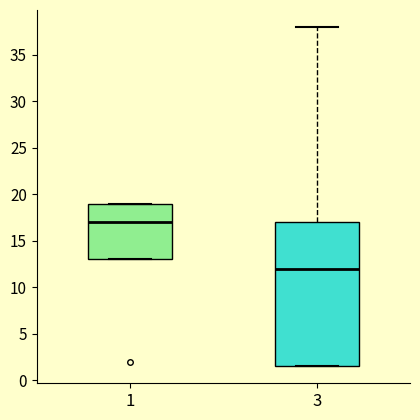

Where does the median line of the box at x = 1 sit on the y-axis? The values are not printed on the chart, so give them approximately, as read against the axis.

17.0